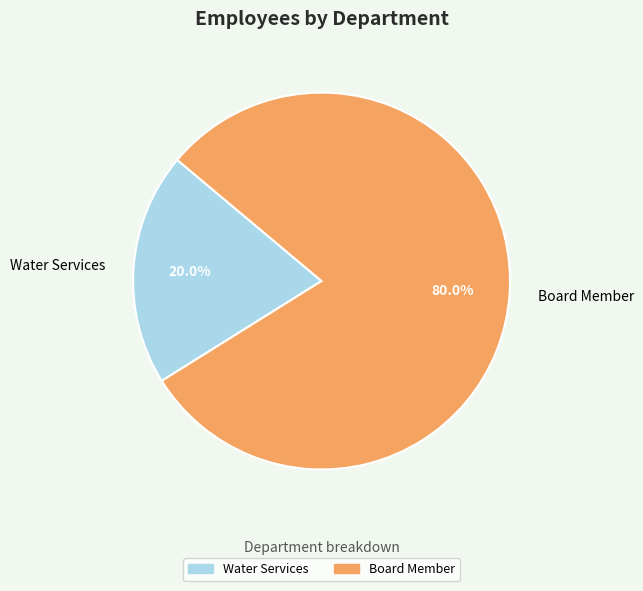

Between Board Member and Water Services, which is larger?

Board Member